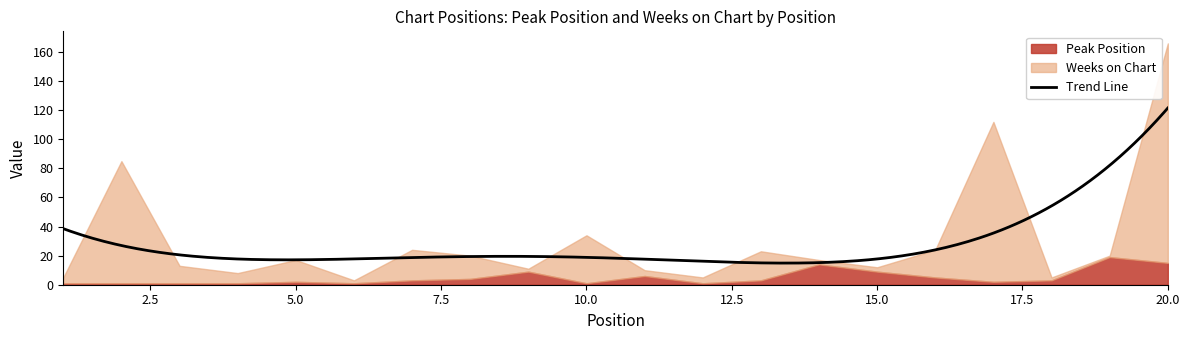

What value does the Weeks on Chart series have at 2, to the nearest 5?

85